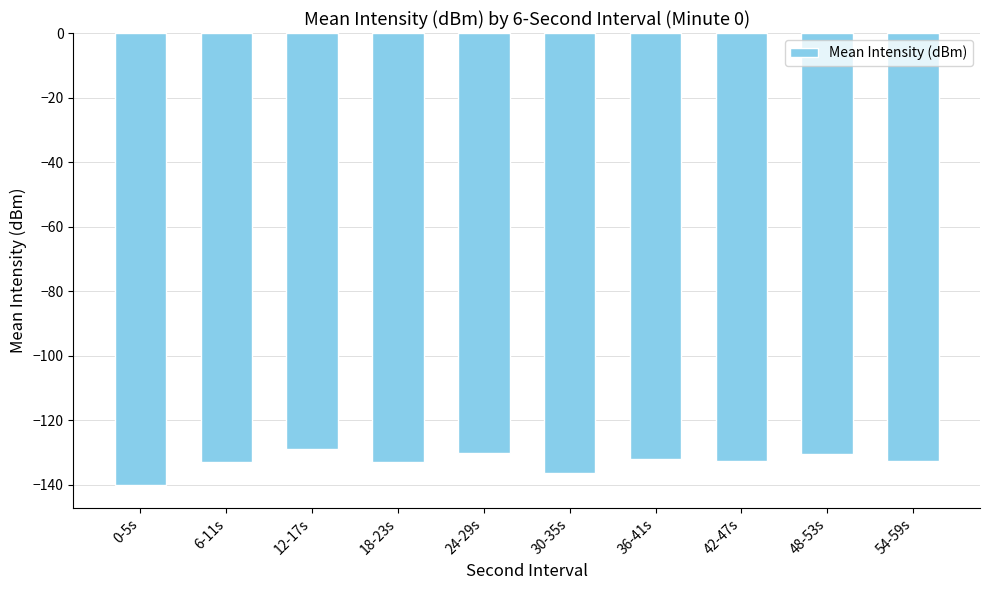

What is the label of the 8th bar from the left?

42-47s